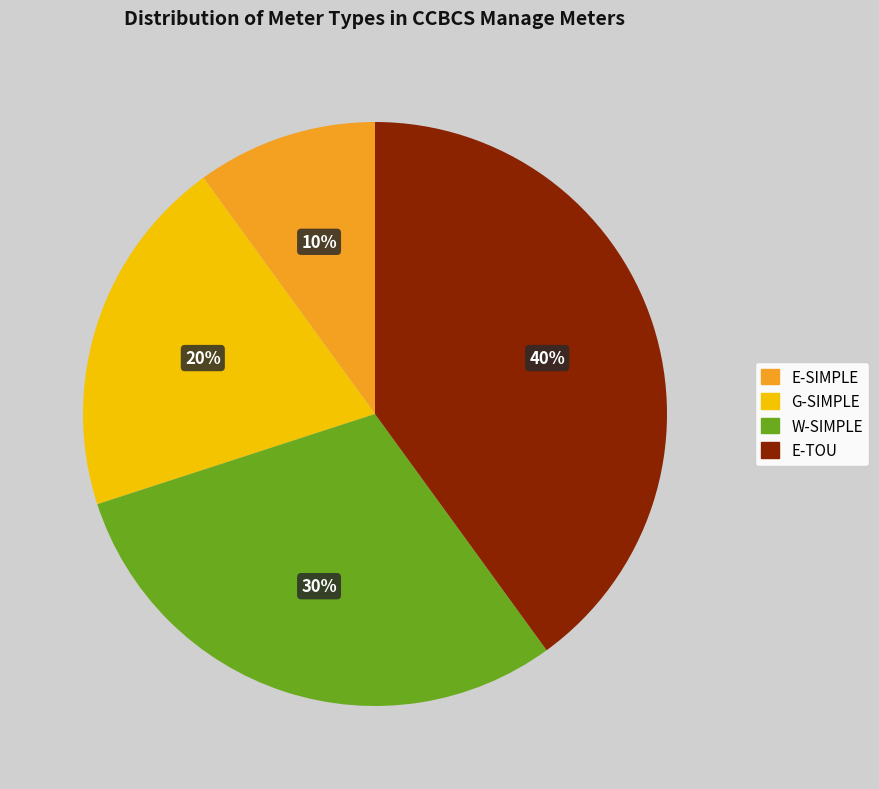

Between E-SIMPLE and W-SIMPLE, which is larger?

W-SIMPLE